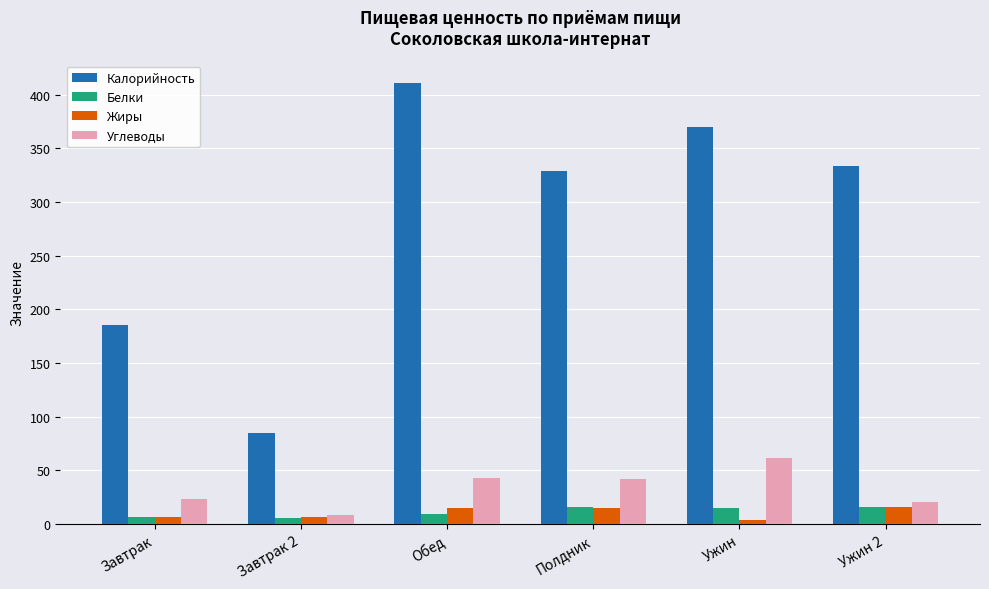

True or false: Углеводы has a value of 61.2 at Ужин.

True